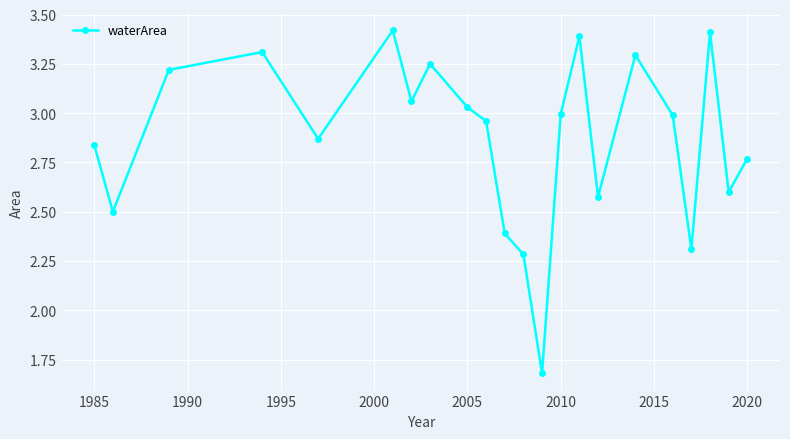

How many interior local peaks (higher than both neighbors) does the data have?

6